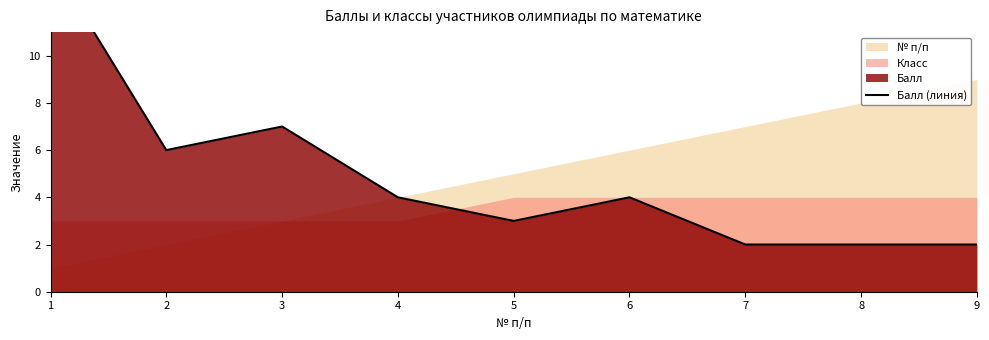

Where does the data first go above 4?

1